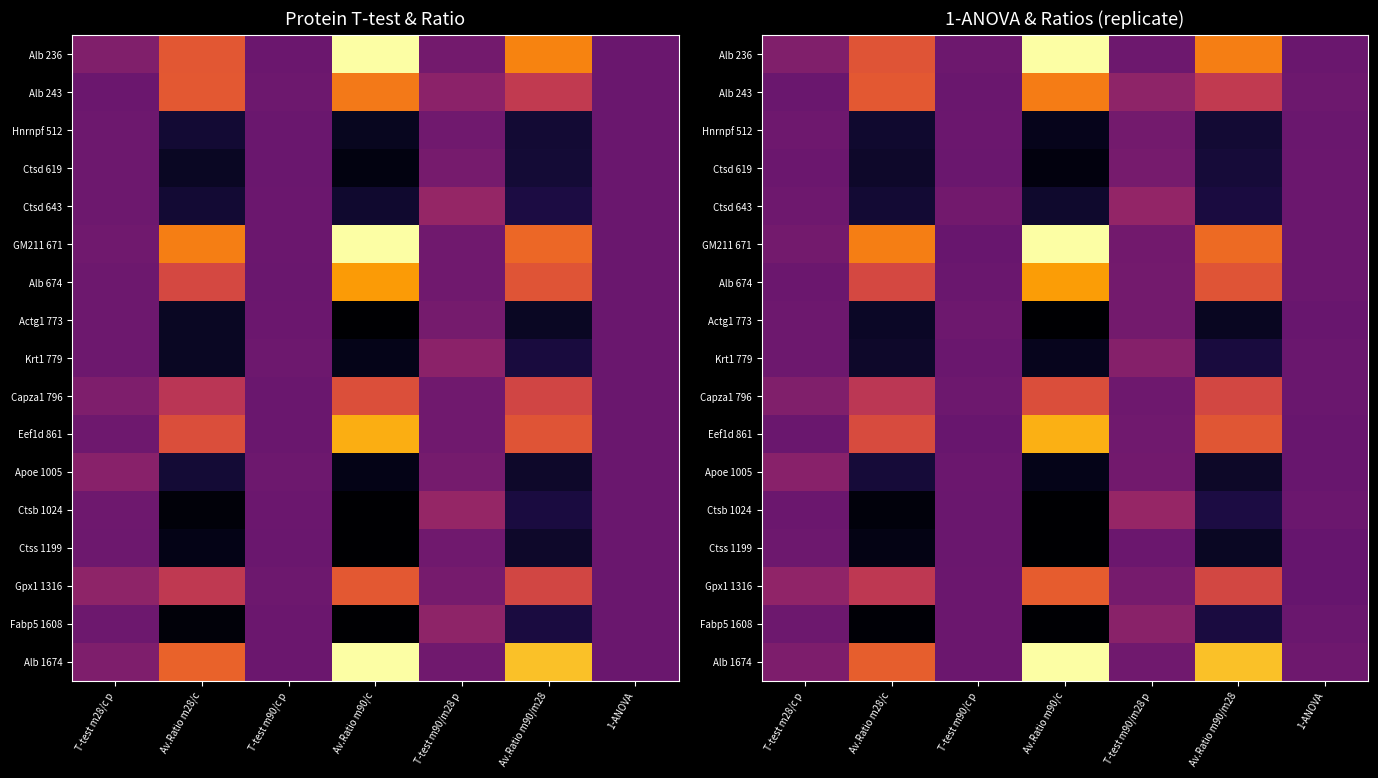

Is the value of Hnrnpf 512 at T-test m28/c p greater than the value of Ctss 1199 at Av.Ratio m90/c?

Yes